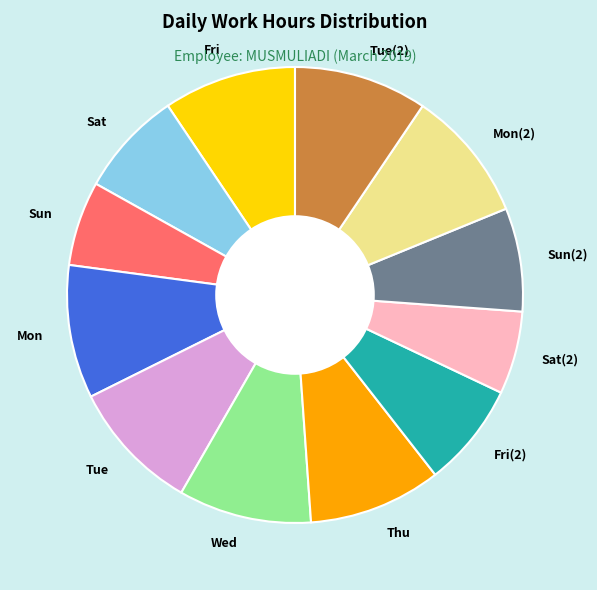

Combined, do Mon(2) and Tue(2) account for over 50%?

No